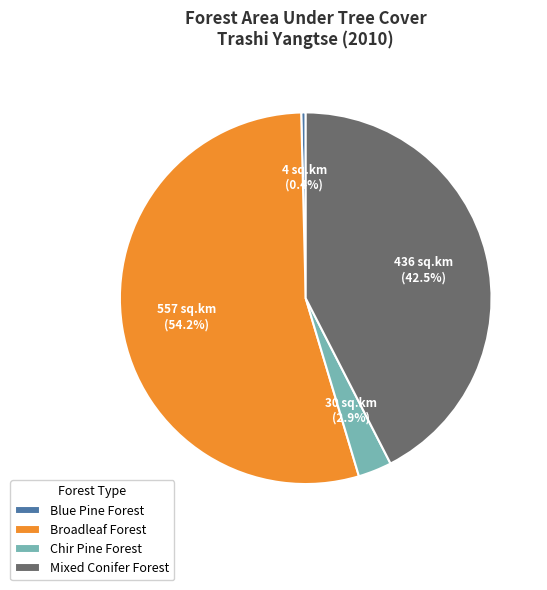

To the nearest percent, what is the average slice percentage?

25%